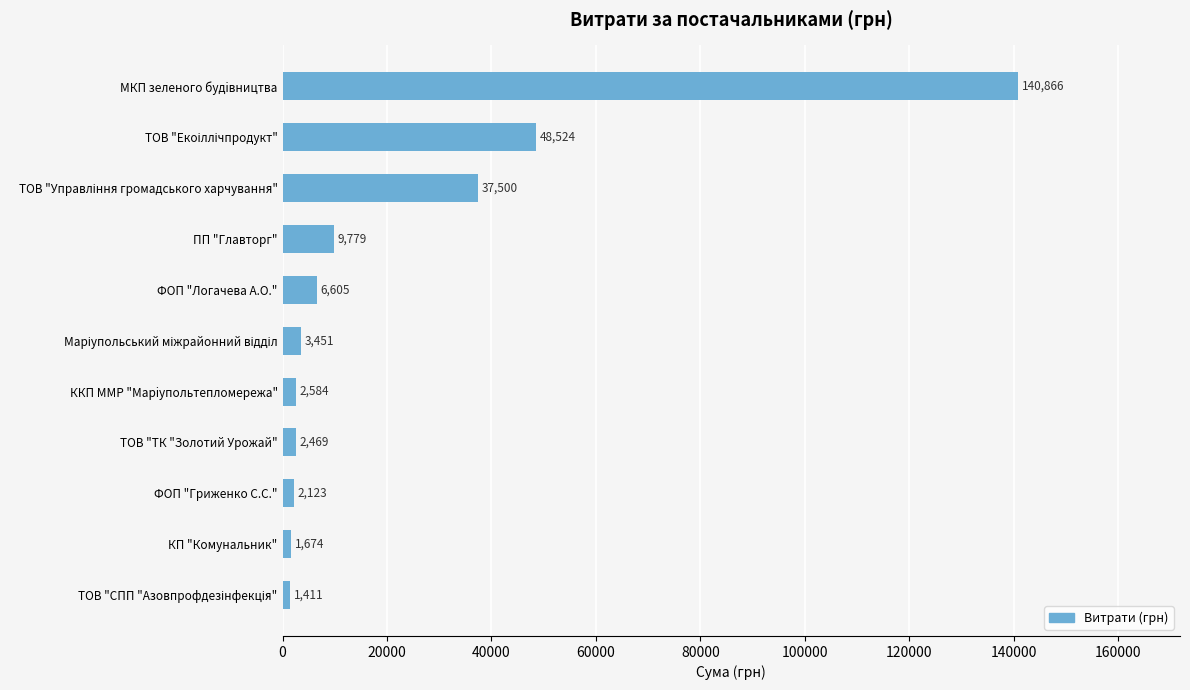

The chart shows a value of 2584.0 at ККП ММР "Марiупольтепломережа". True or false?

True